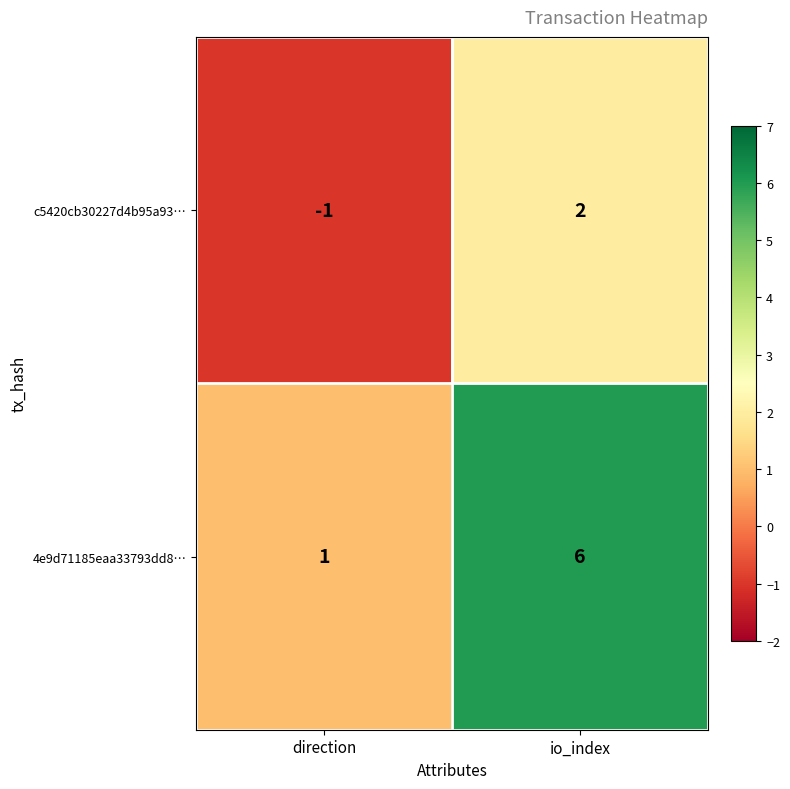

The 4e9d71185eaa33793dd8… series shows 4 at io_index. True or false?

False